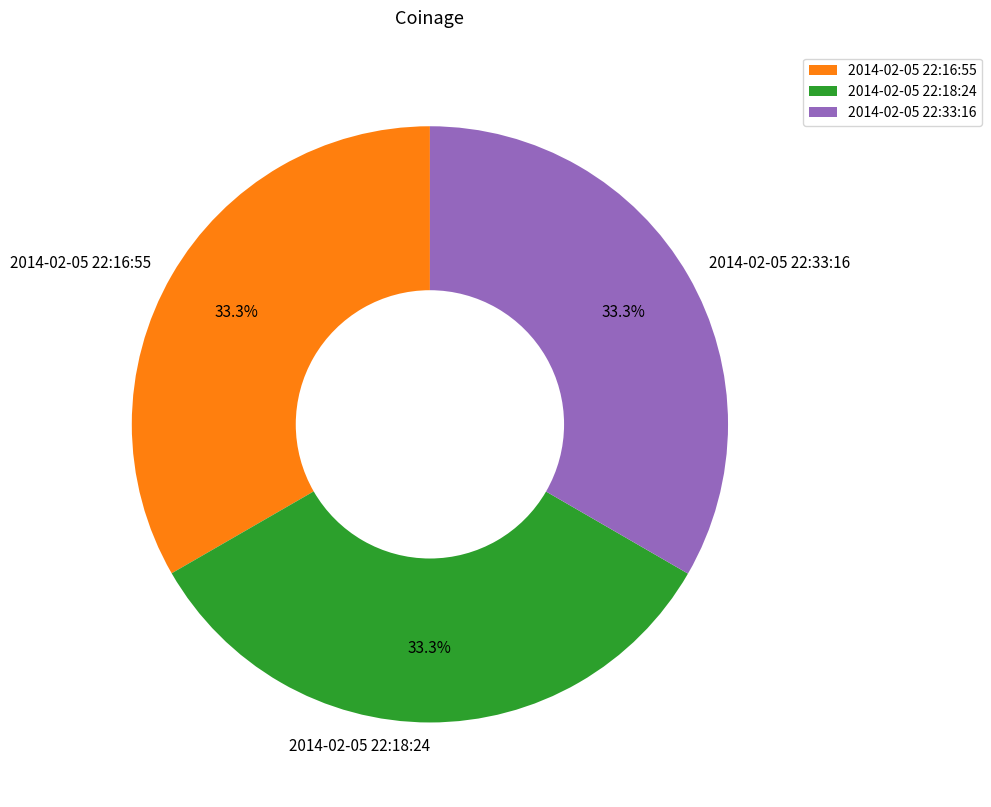

Does 2014-02-05 22:33:16 represent more than half of the total?

No